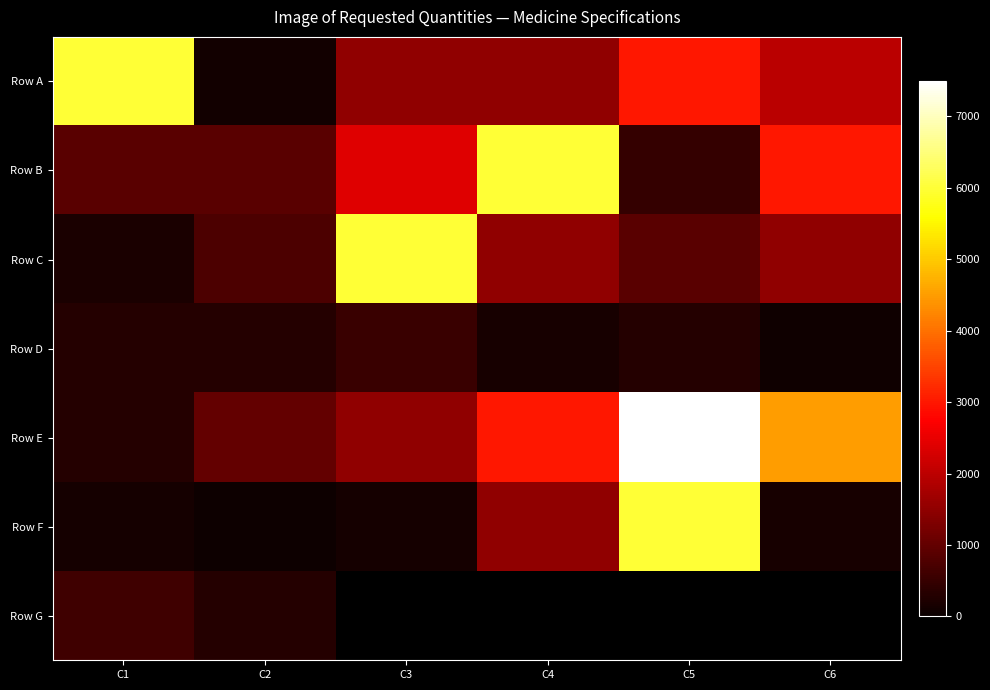

Where does the Row C series first go above 1500?

C3